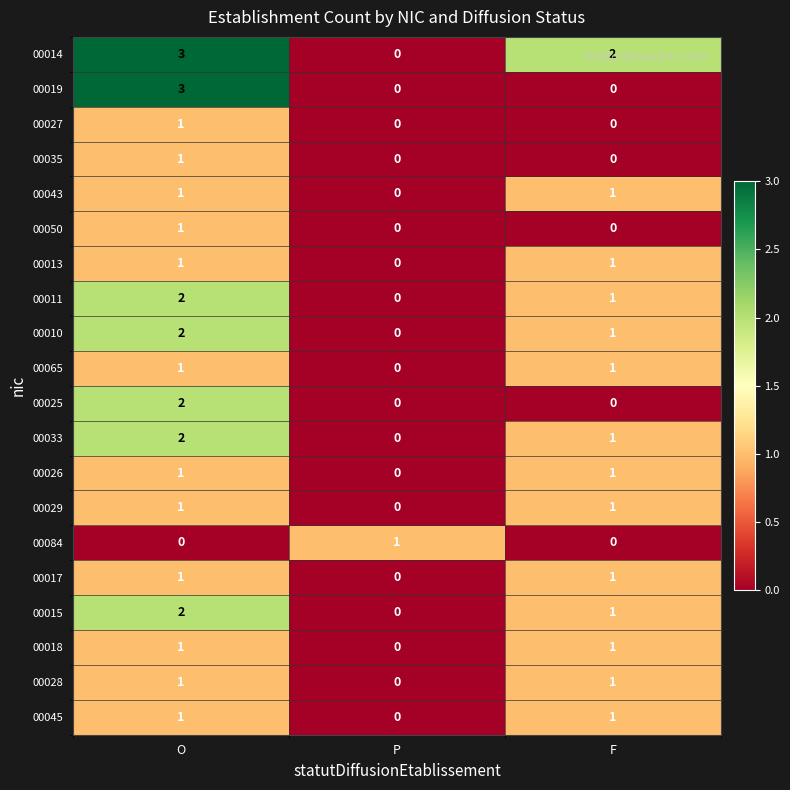

What is the spread (max minus min) of values at O?

3